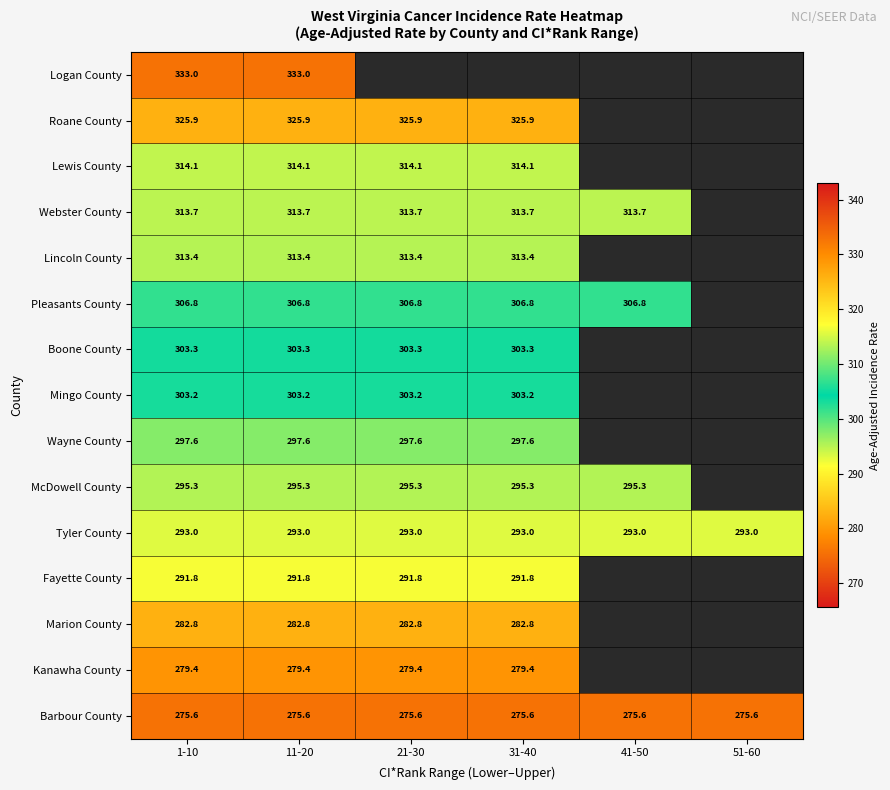

What is the average value of the Tyler County series?

293.0